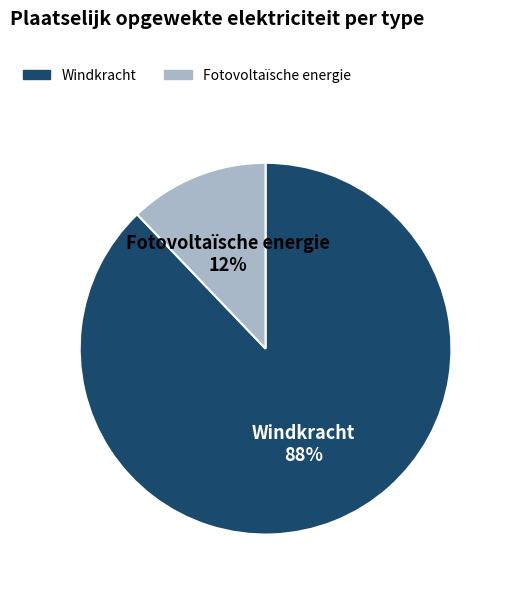

How many slices are in this pie chart?

2